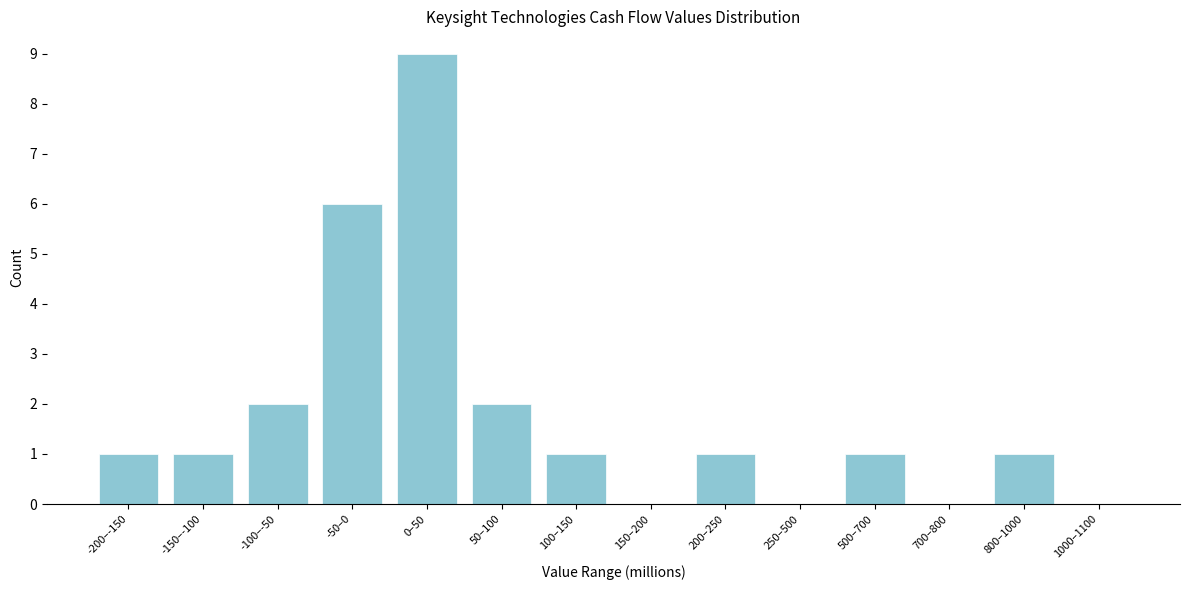

Reading right to left, transcribe all the data shown in this chart.

1000–1100=0	800–1000=1	700–800=0	500–700=1	250–500=0	200–250=1	150–200=0	100–150=1	50–100=2	0–50=9	-50–0=6	-100–-50=2	-150–-100=1	-200–-150=1